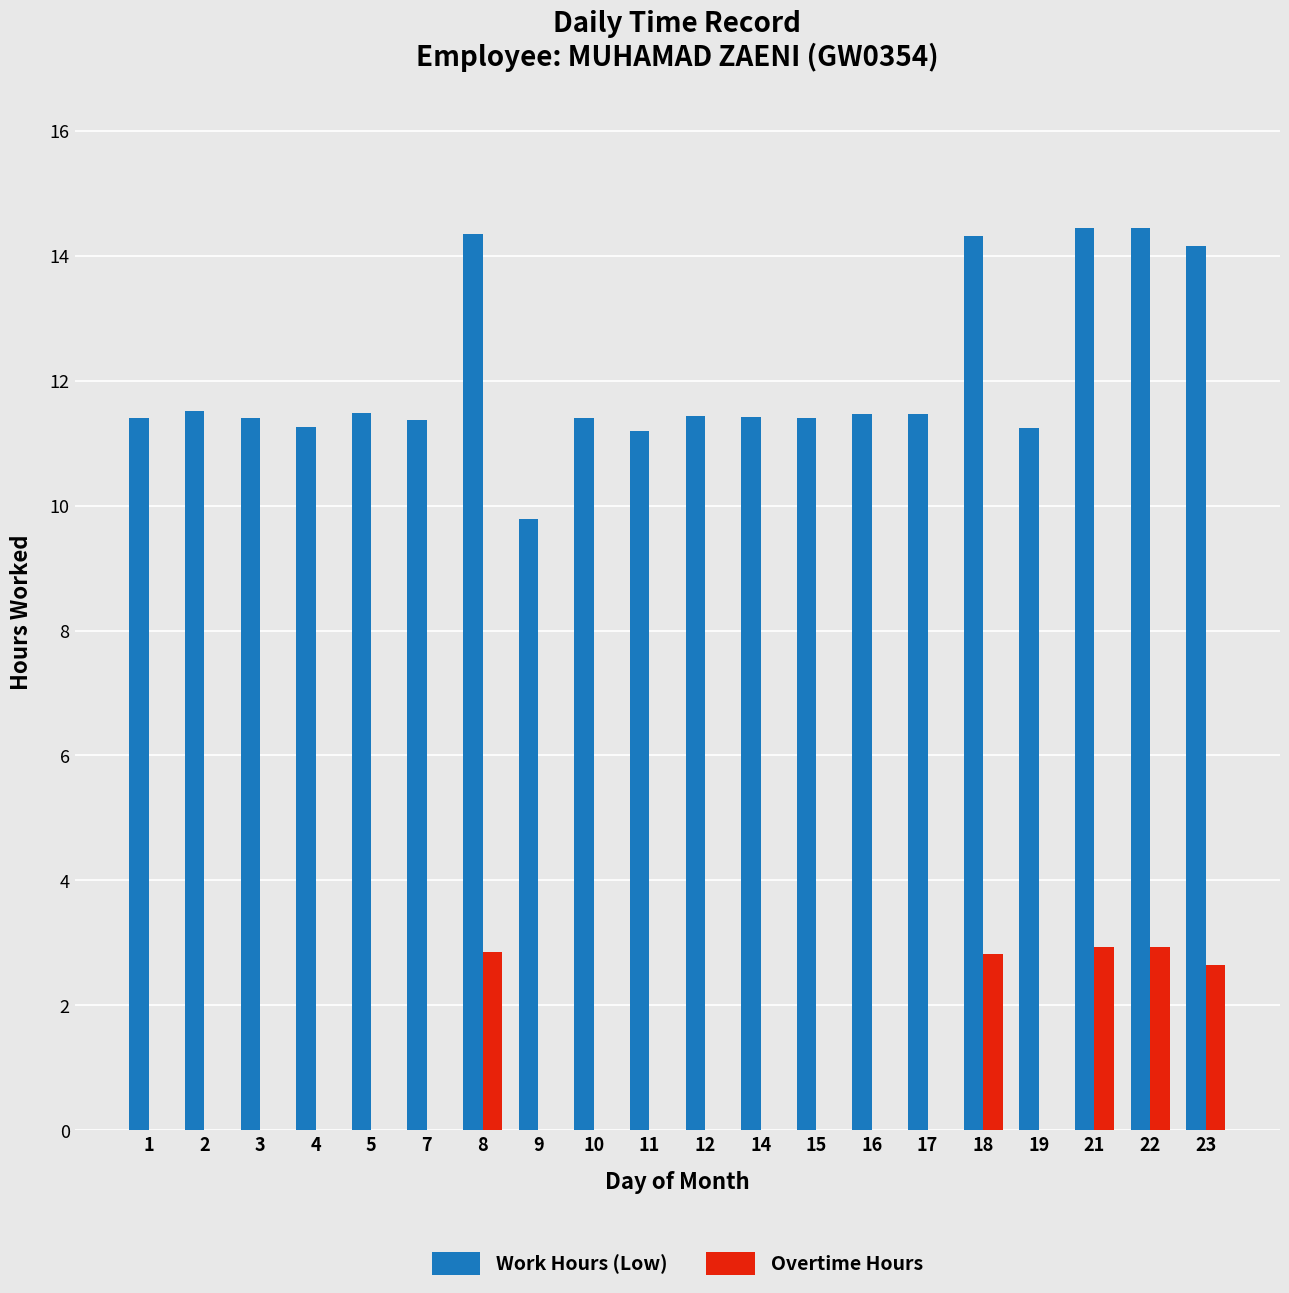

Which series changed the most between 5 and 9?

Work Hours (Low)